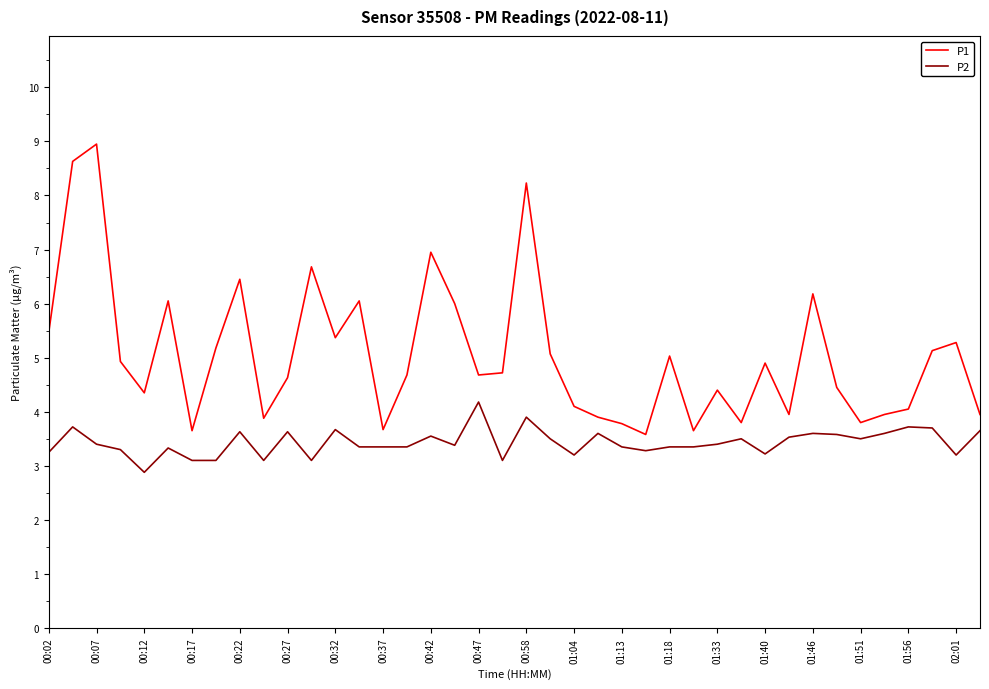

Which series has the largest total across all categories?

P1